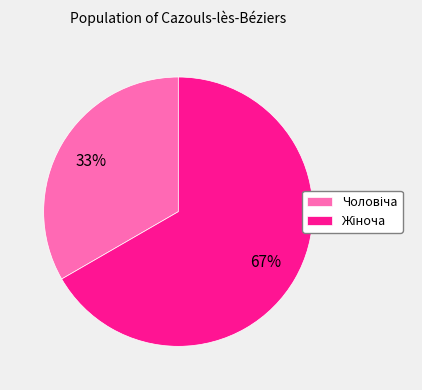

Is there any slice that represents more than half of the pie?

Yes